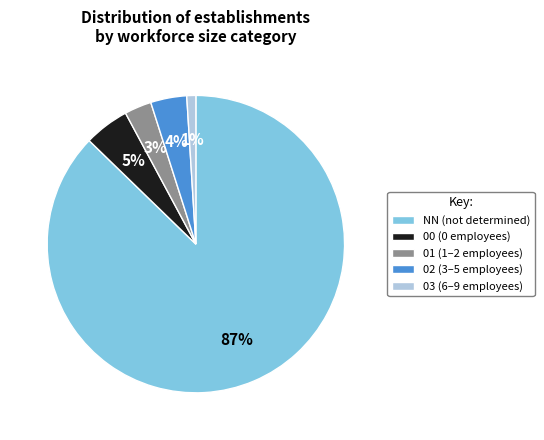

To the nearest percent, what is the combined percentage of 01 and 00?

8%